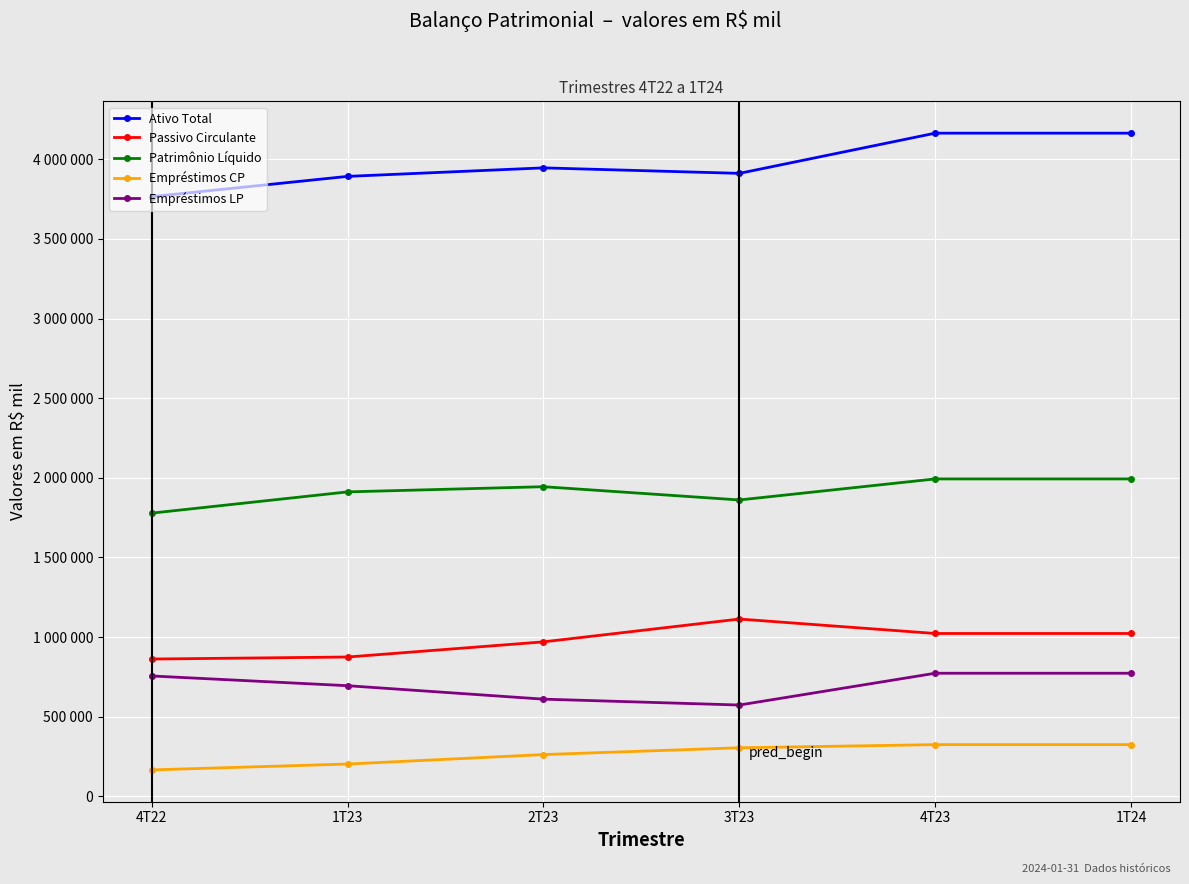

Which series has the largest total across all categories?

Ativo Total